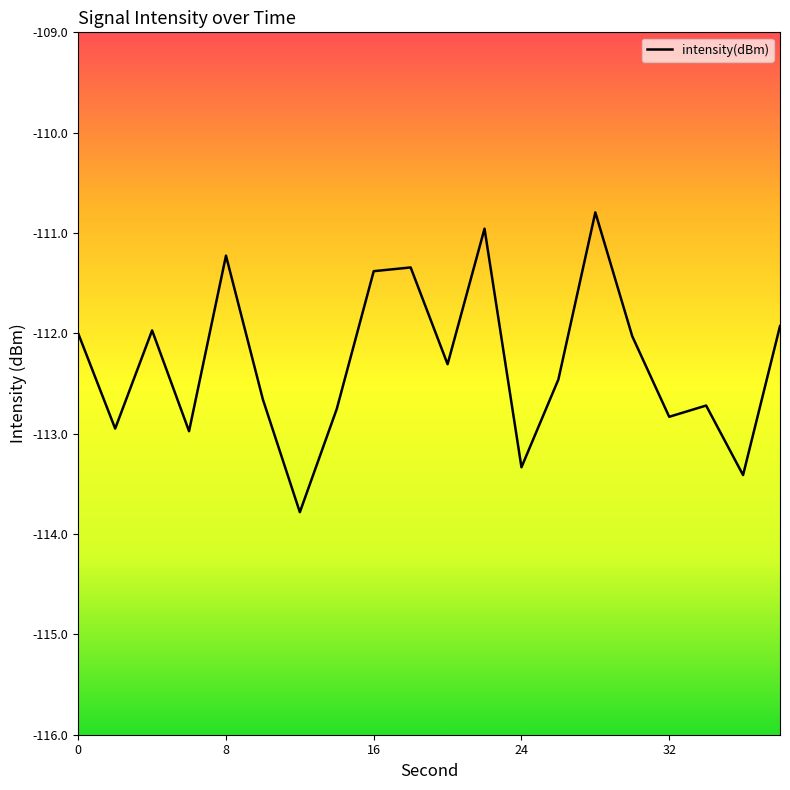

What is the difference between the maximum and minimum values?

3.0